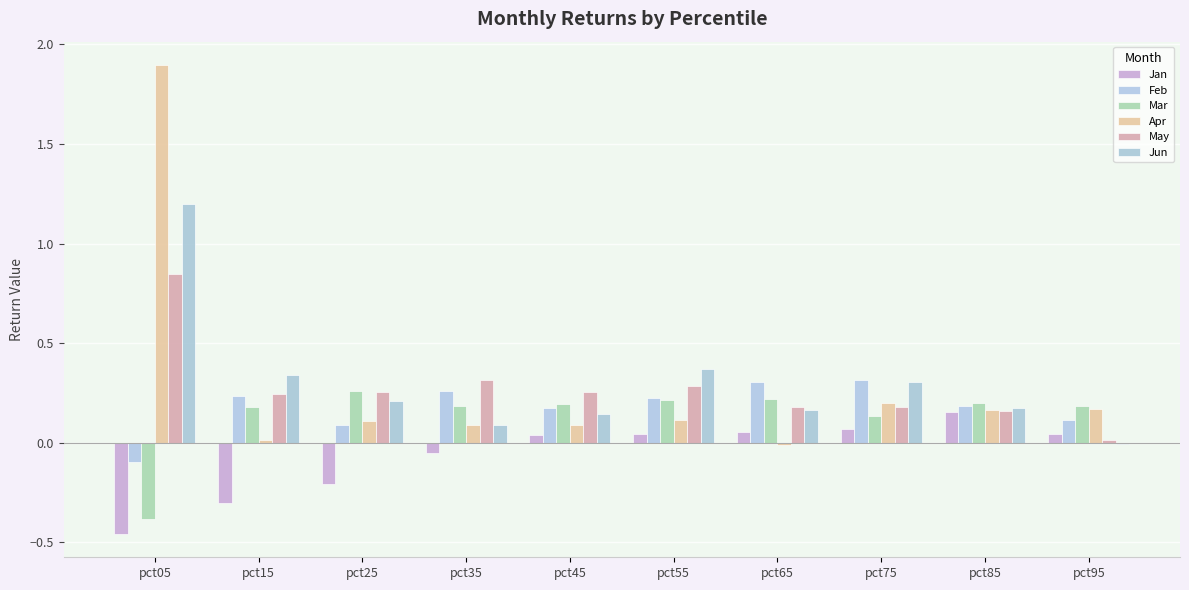

Are the bars horizontal?

No